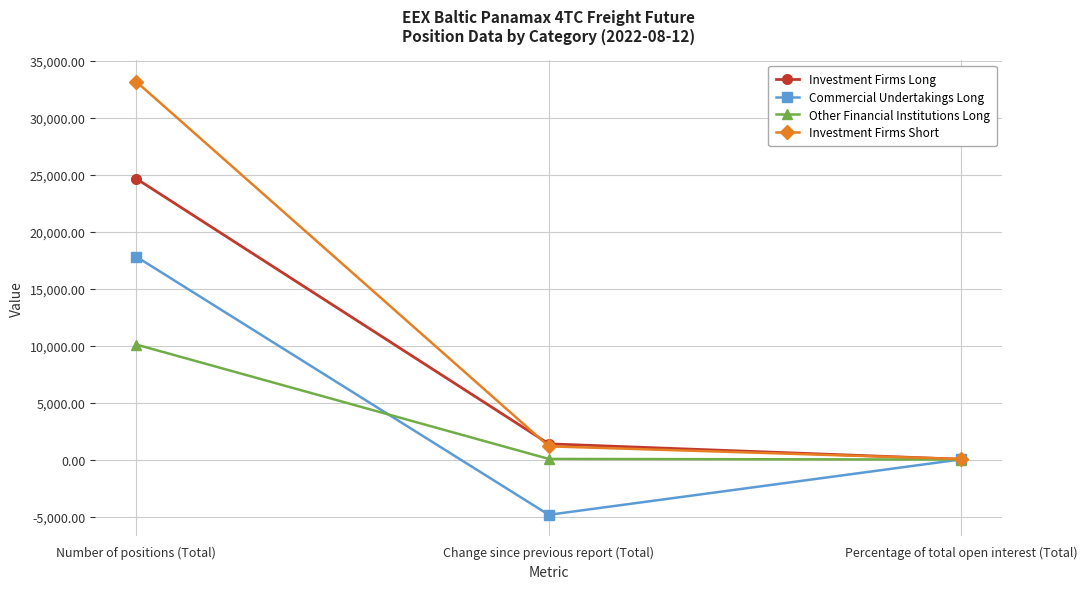

What are all the series names shown in the legend?

Investment Firms Long, Commercial Undertakings Long, Other Financial Institutions Long, Investment Firms Short